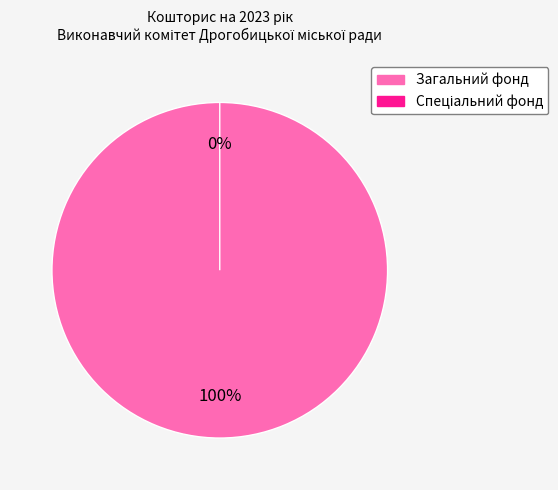

To the nearest percent, what is the combined percentage of Загальний фонд and Спеціальний фонд?

100%